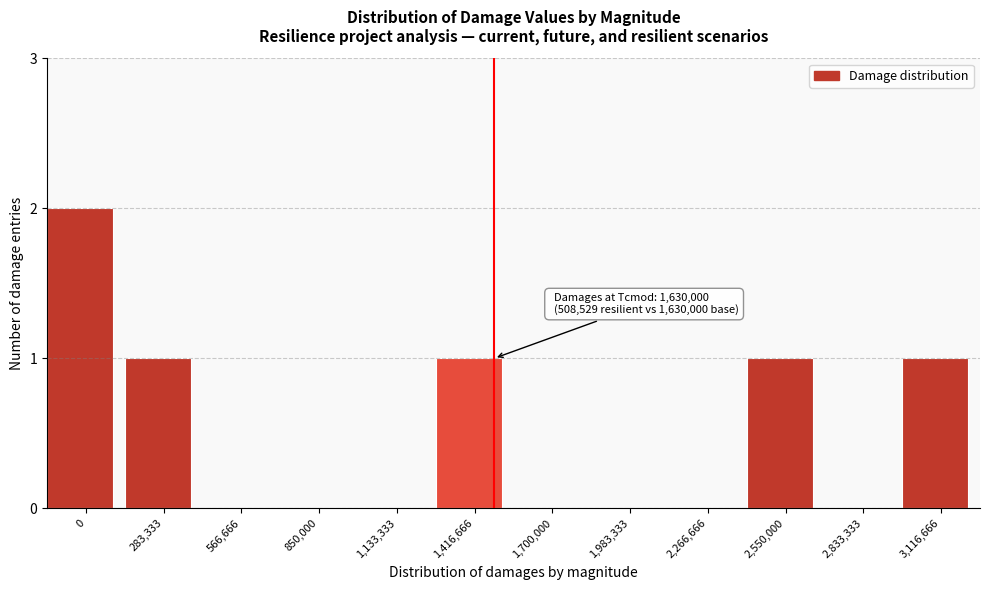

Reading left to right, list all the values displayed in this chart.

0=2	283,333=1	566,666=0	850,000=0	1,133,333=0	1,416,666=1	1,700,000=0	1,983,333=0	2,266,666=0	2,550,000=1	2,833,333=0	3,116,666=1